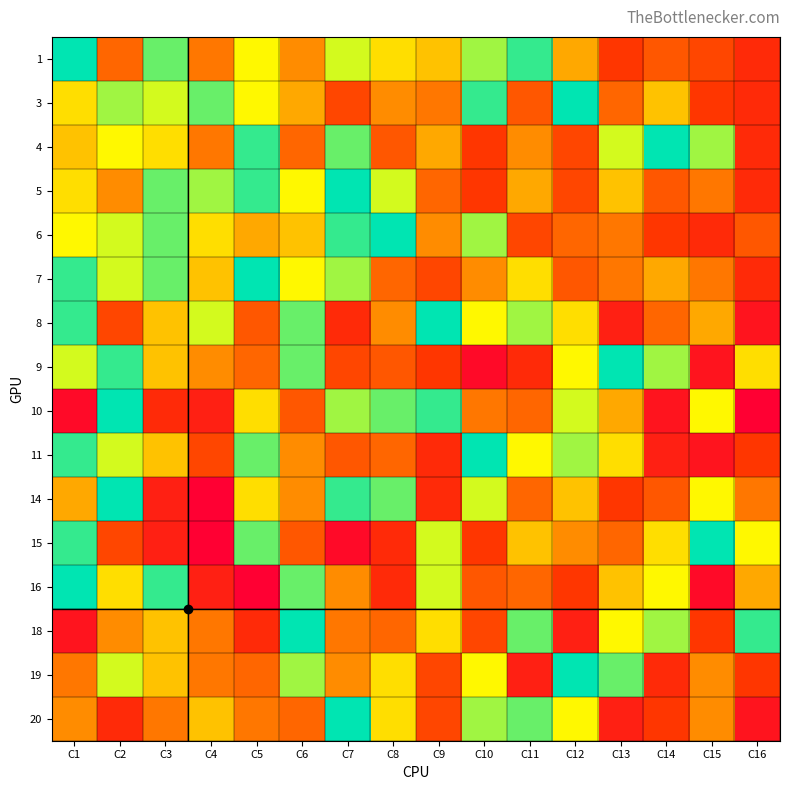

Count the number of categories in the chart.

16